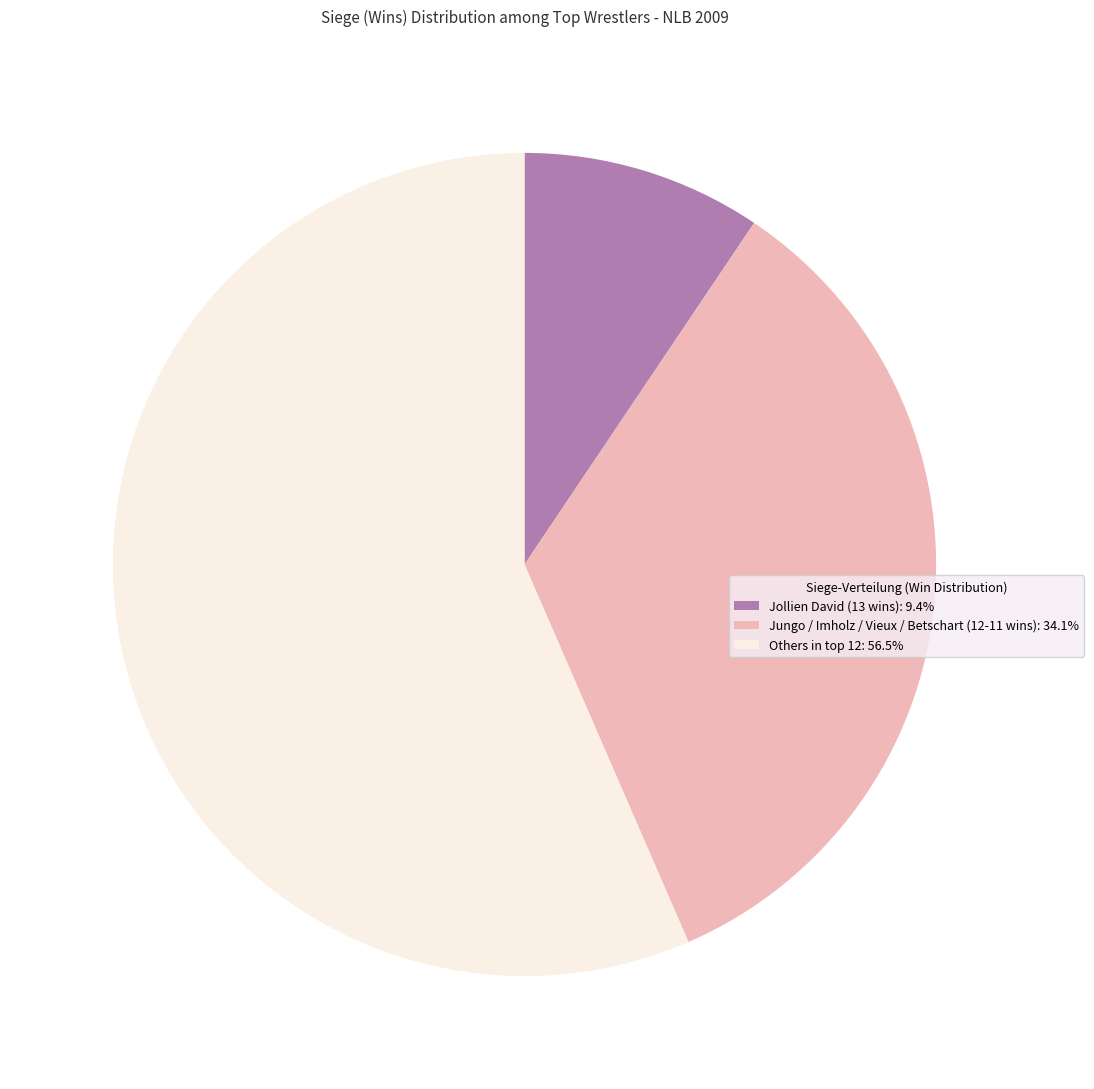

Is there any slice that represents more than half of the pie?

Yes